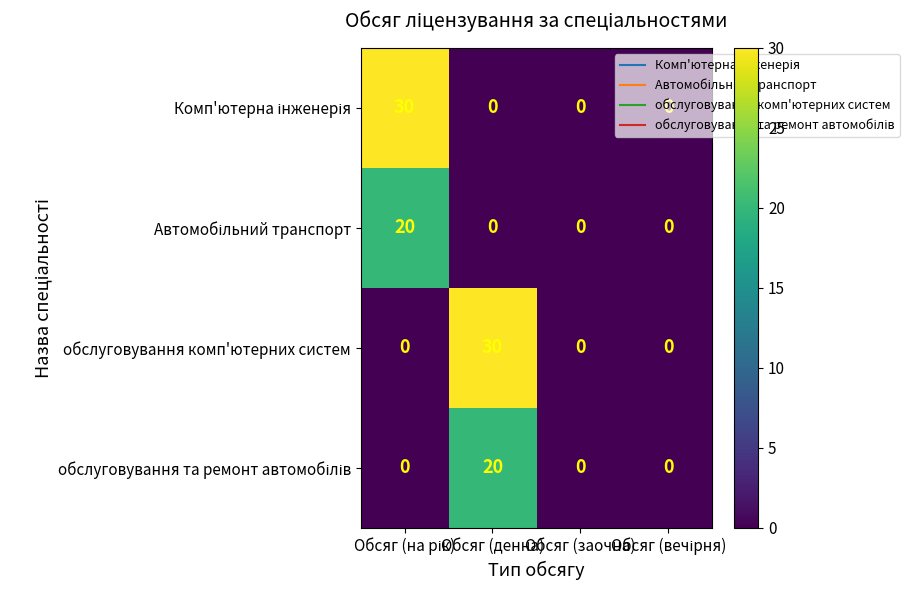

What is the average value of the обслуговування комп'ютерних систем series?

8